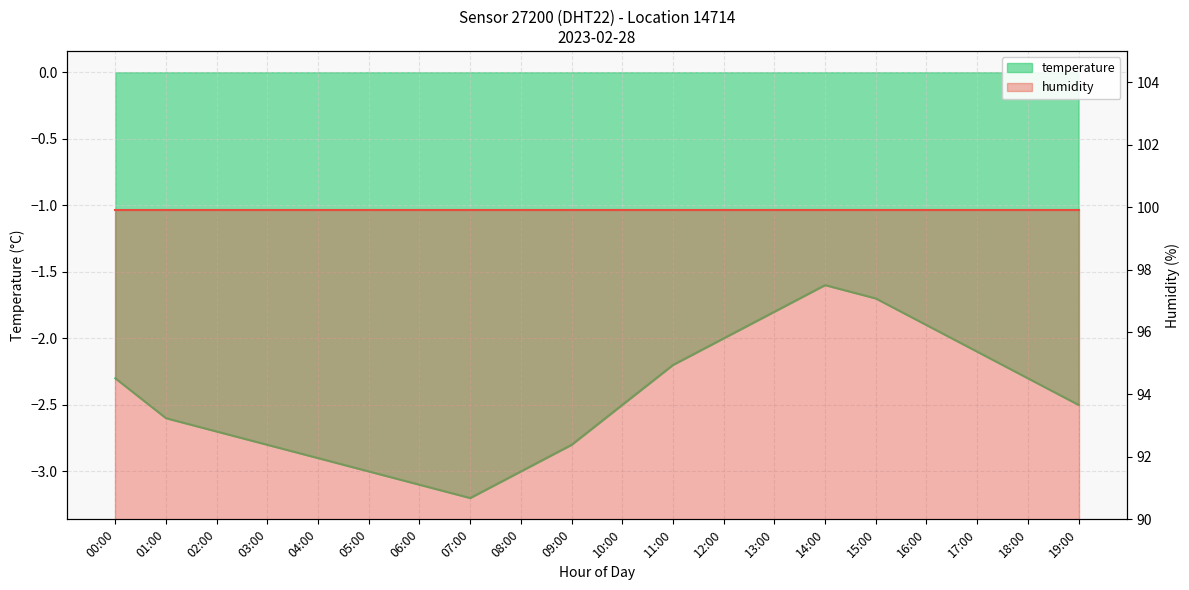

Between 03:00 and 05:00, which is larger?

03:00